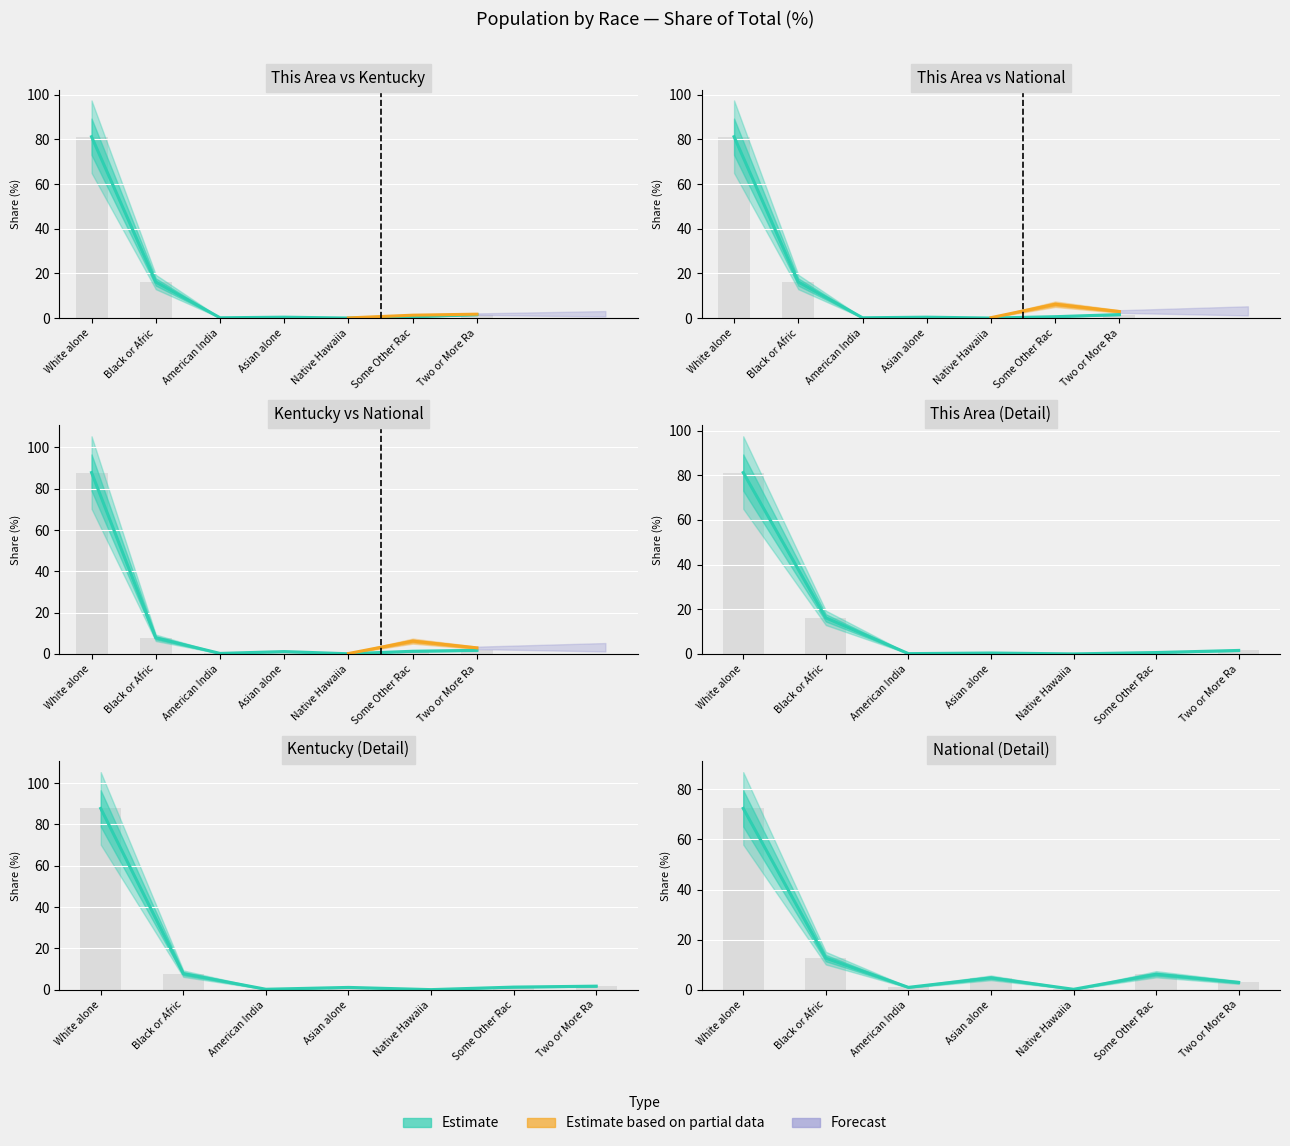

What is the difference between the second highest and second lowest values in the This Area series?

16.0